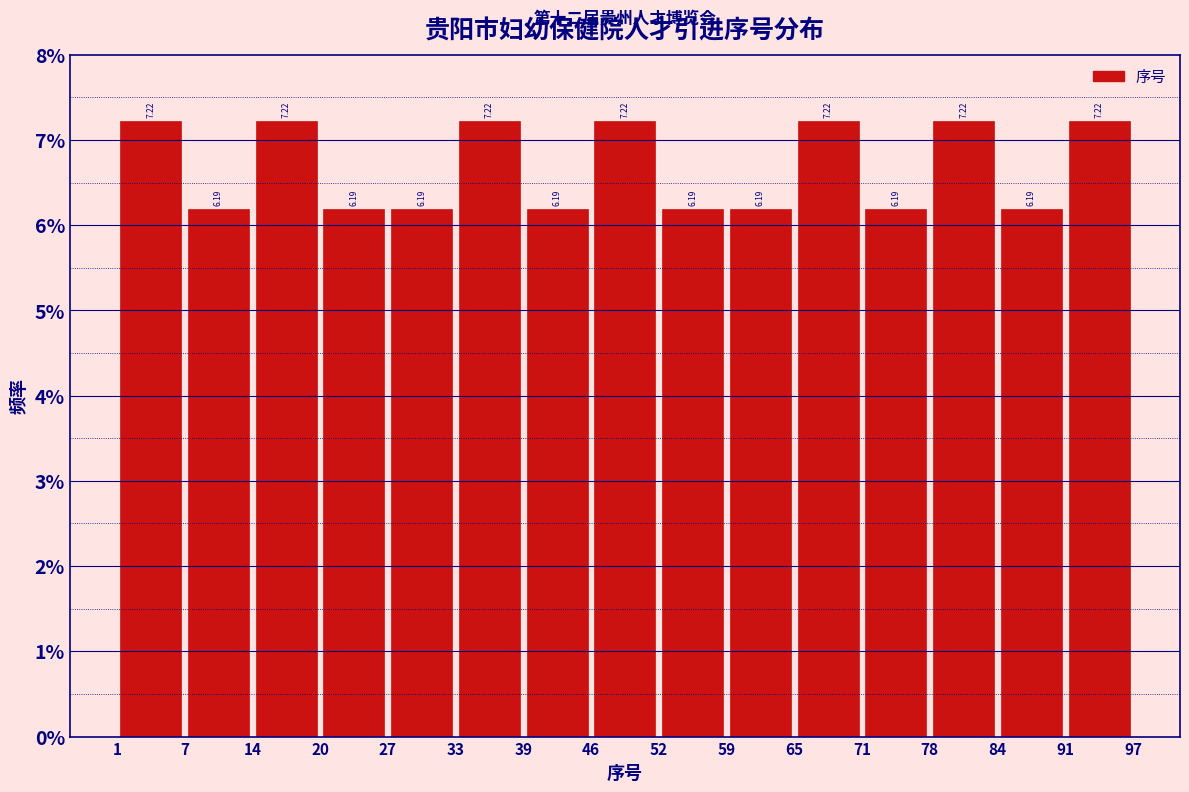

Reading left to right, transcribe this chart: for each bar, give the range it covers on the x-axis and its height.

1 to 7: 7.22
7 to 14: 6.19
14 to 20: 7.22
20 to 27: 6.19
27 to 33: 6.19
33 to 39: 7.22
39 to 46: 6.19
46 to 52: 7.22
52 to 59: 6.19
59 to 65: 6.19
65 to 71: 7.22
71 to 78: 6.19
78 to 84: 7.22
84 to 91: 6.19
91 to 97: 7.22